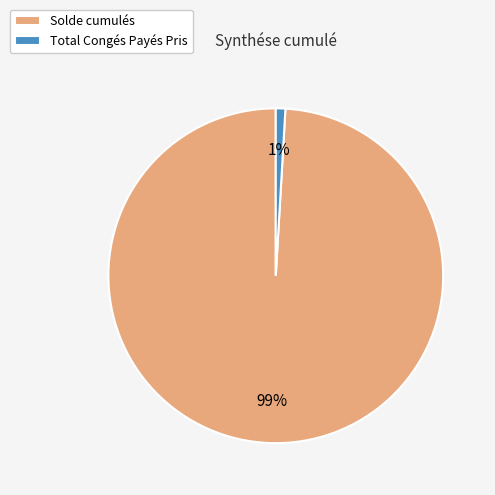

Which has a higher value, Solde cumulés or Total Congés Payés Pris?

Solde cumulés